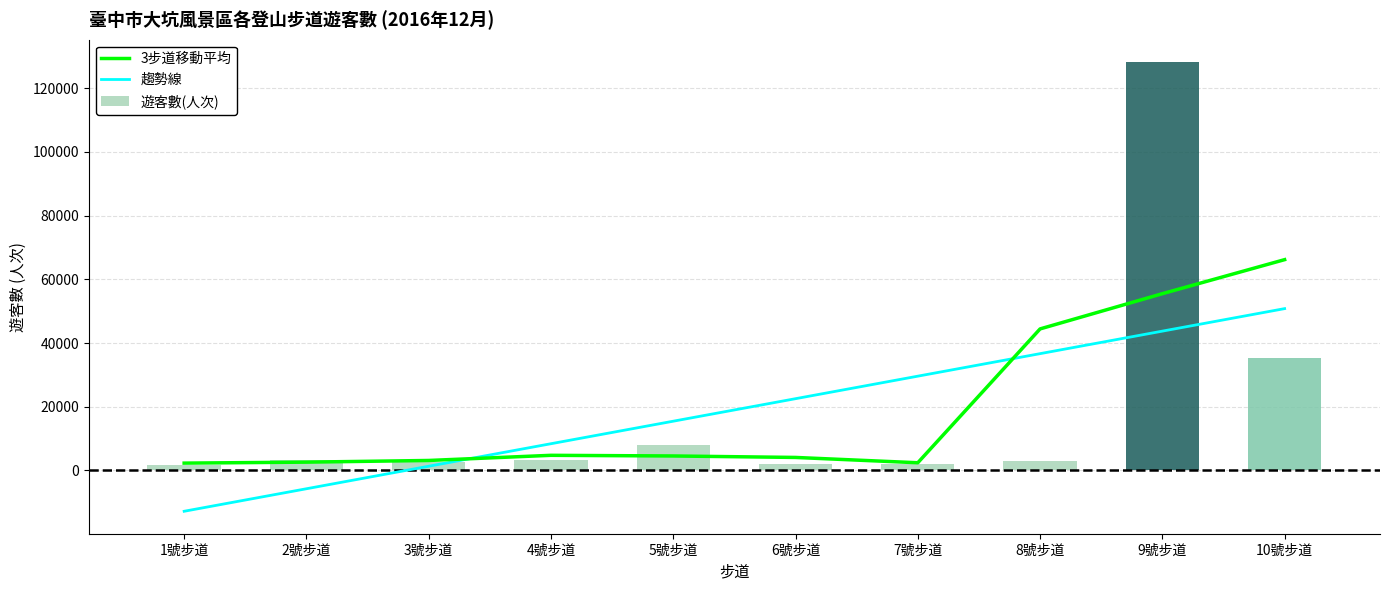

Rank the categories by 3步道移動平均 value from lowest to highest.

1號步道, 7號步道, 2號步道, 3號步道, 6號步道, 5號步道, 4號步道, 8號步道, 9號步道, 10號步道